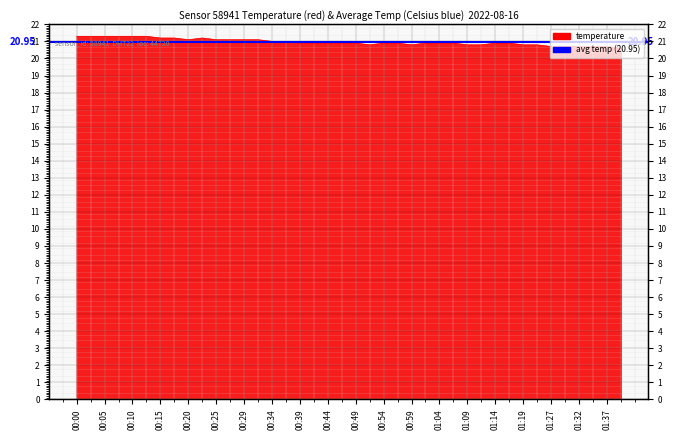

What is the ratio of the value at 00:47 to the value at 00:00?

1.0